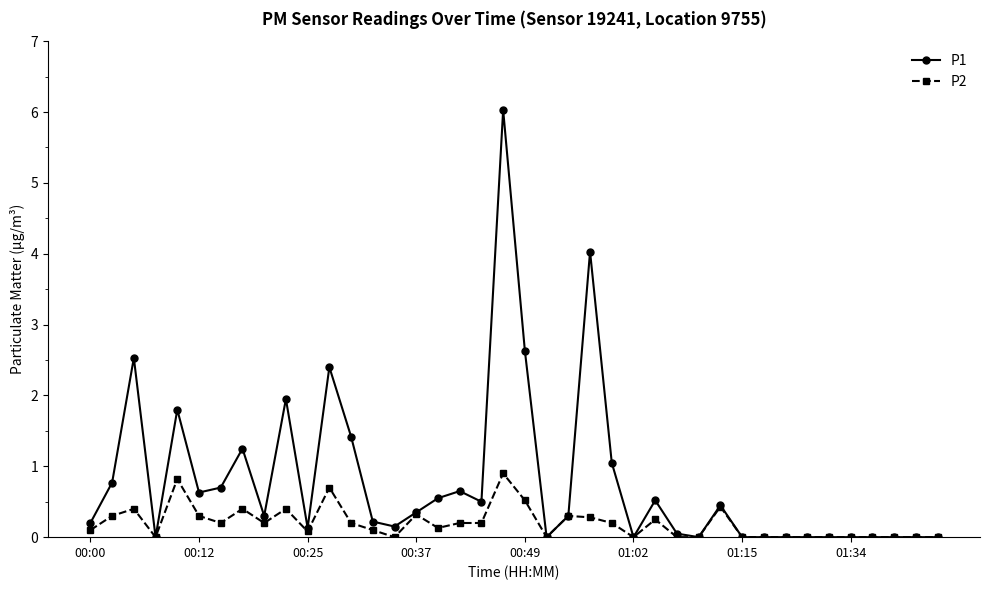

Is this an area chart (filled region under the line)?

No